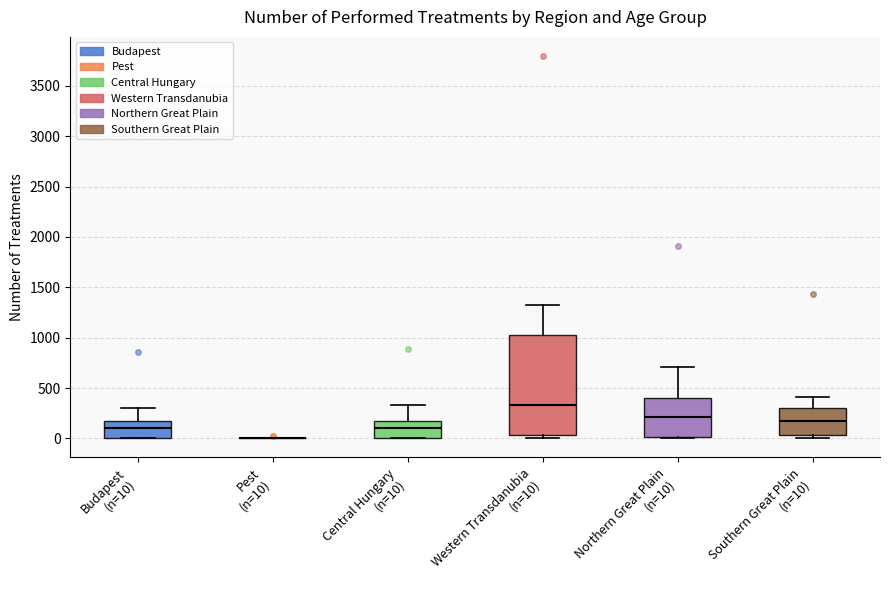

Comparing the boxes themselves (not the whiskers), which one is the tallest?

Western Transdanubia (n=10)